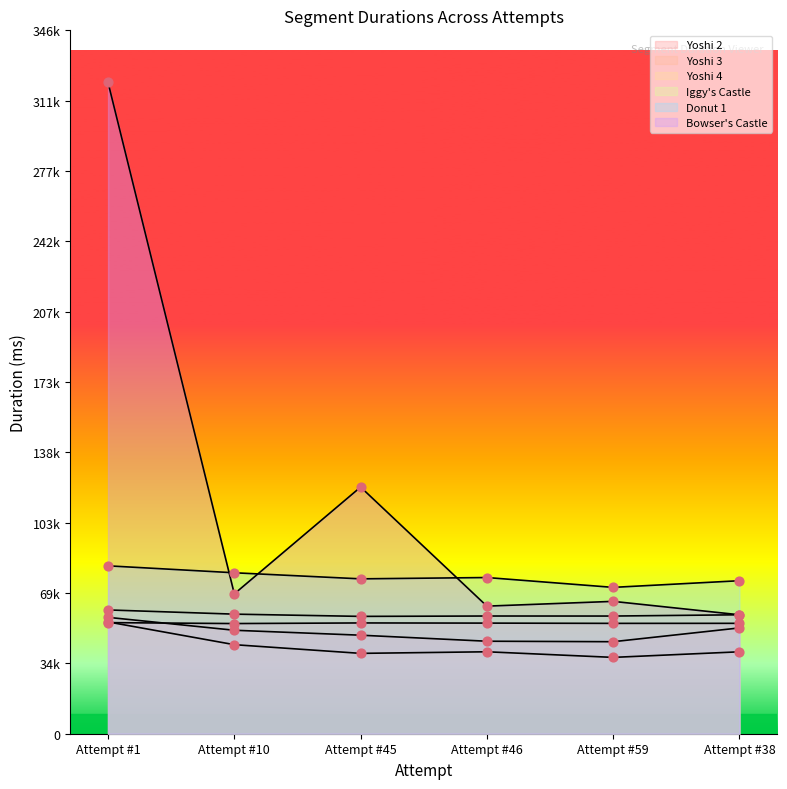

Which series reaches the maximum Y coordinate?

Bowser's Castle